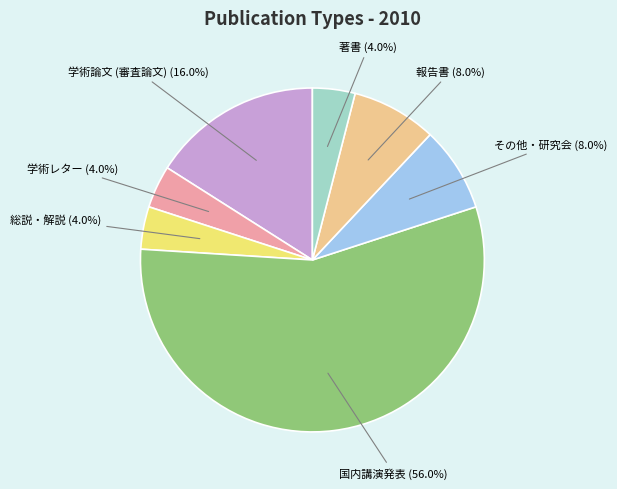

To the nearest percent, what is the average slice percentage?

14%